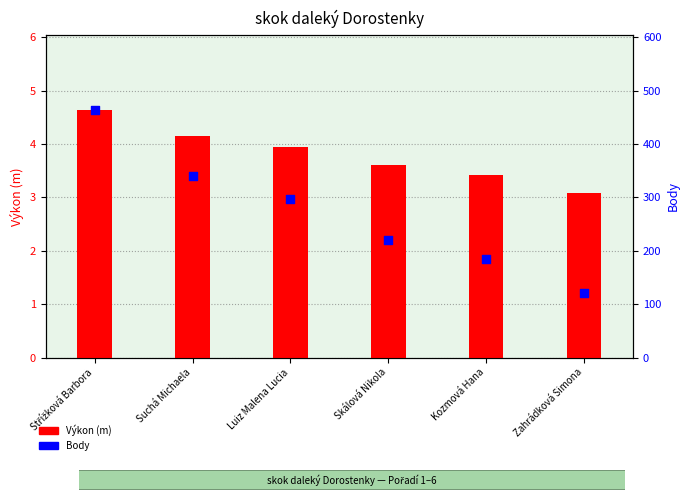

Which series has the largest total across all categories?

Body